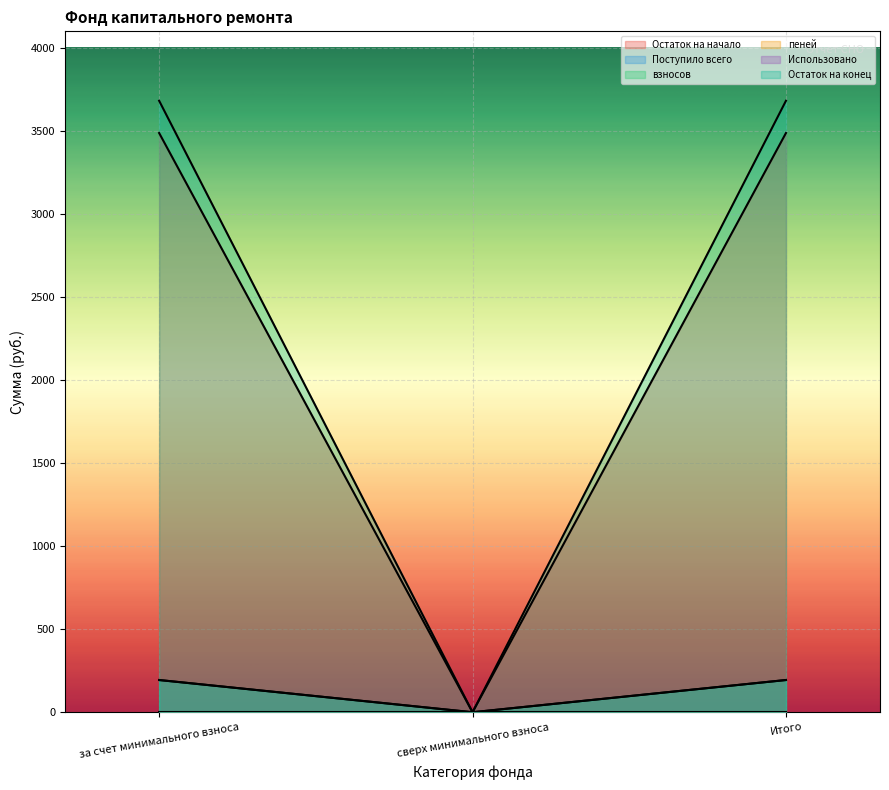

At which category is the sum across all series the highest?

за счет минимального взноса